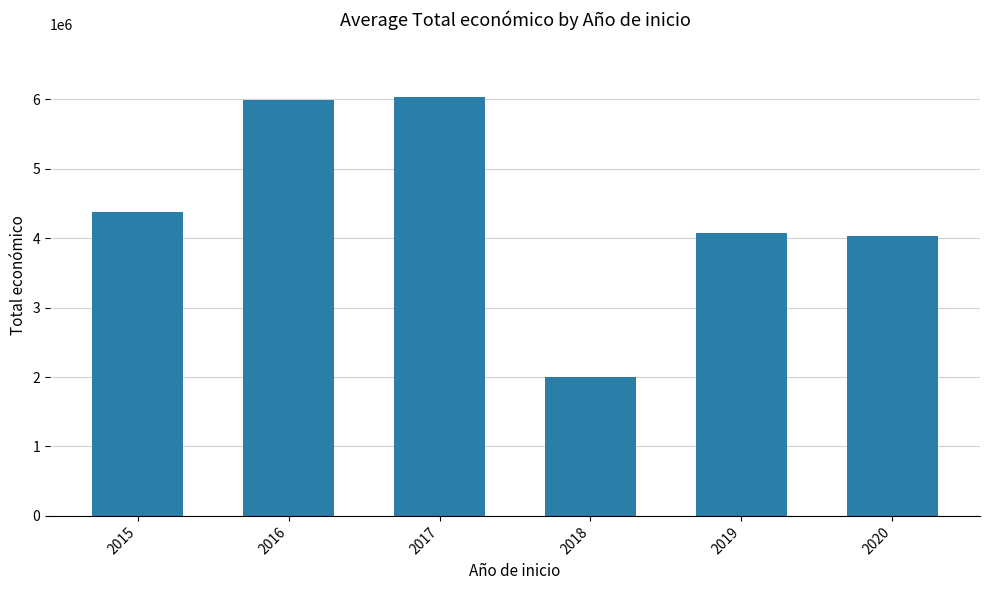

What is the value of the 6th bar from the left?

4029238